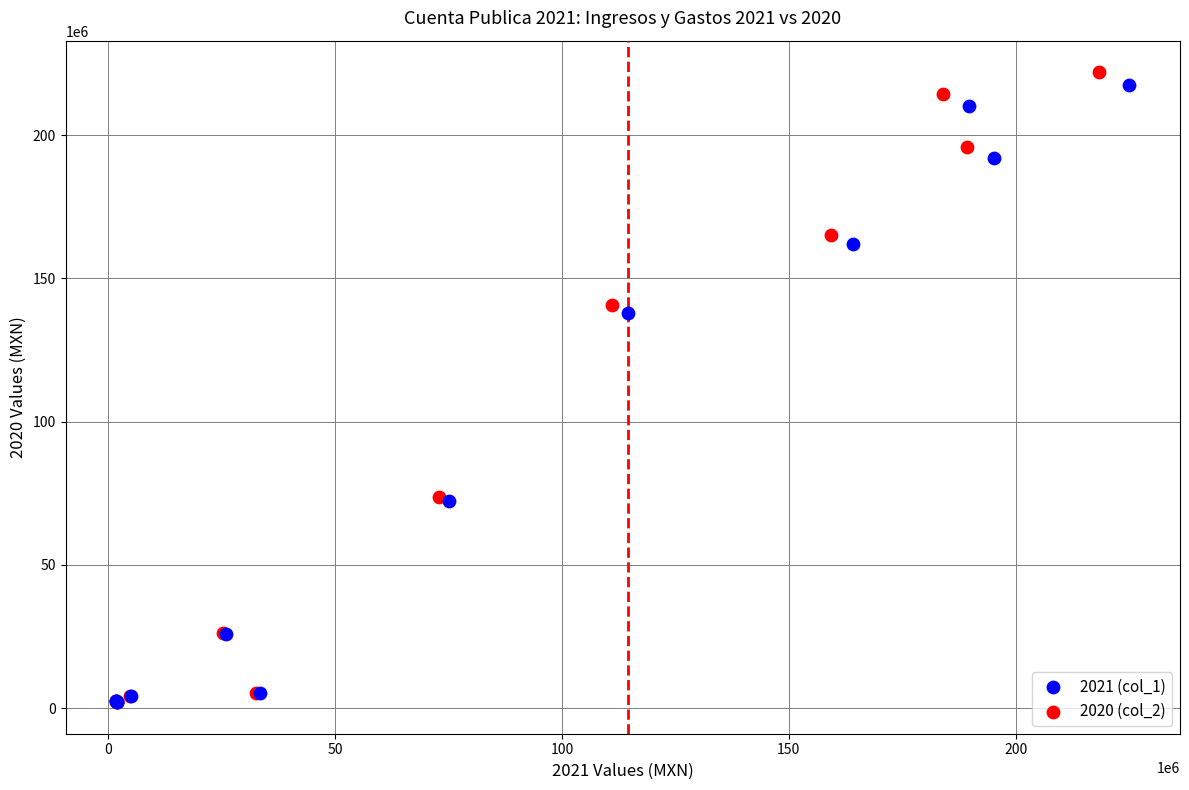

Which series has the widest spread of Y values?

2020 (col_2)